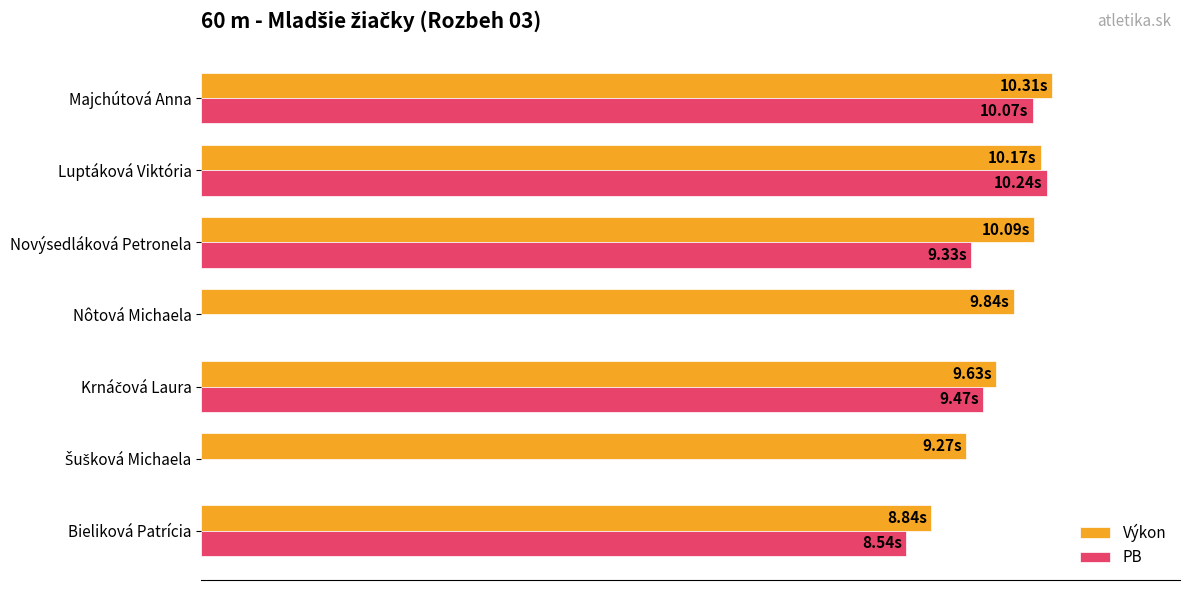

What are all the series names shown in the legend?

Výkon, PB